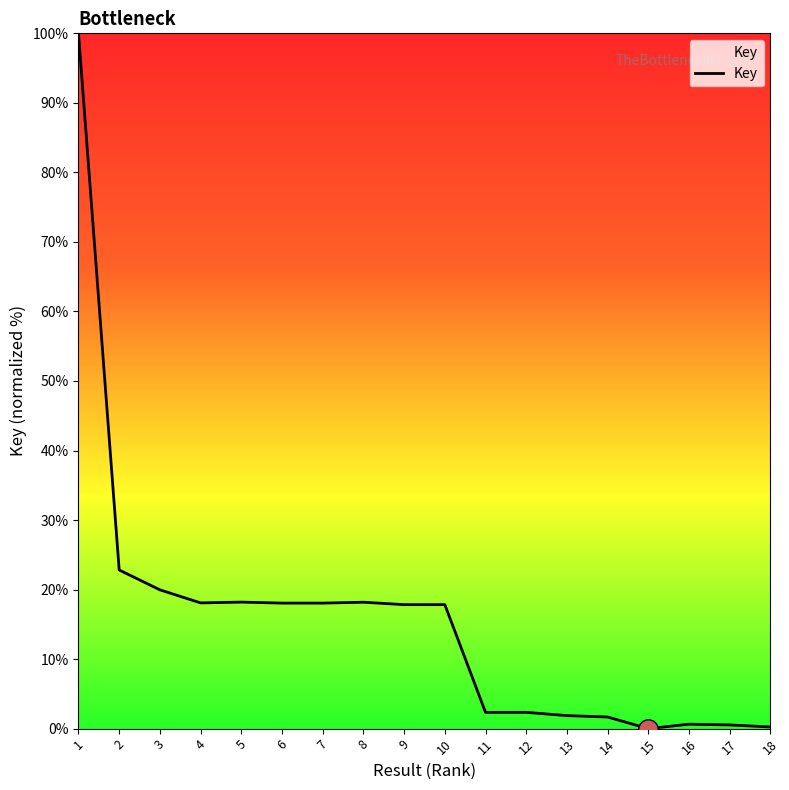

The chart shows a value of 34.4 at 3. True or false?

False